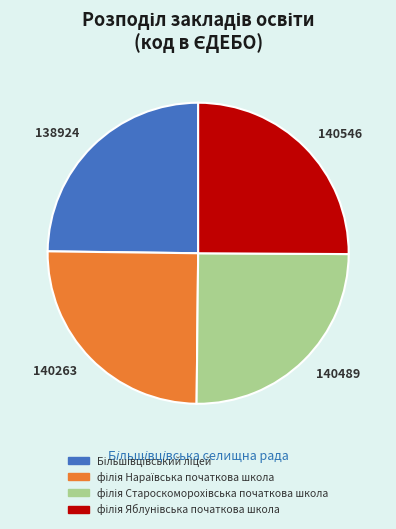

Is there any slice that represents more than half of the pie?

No